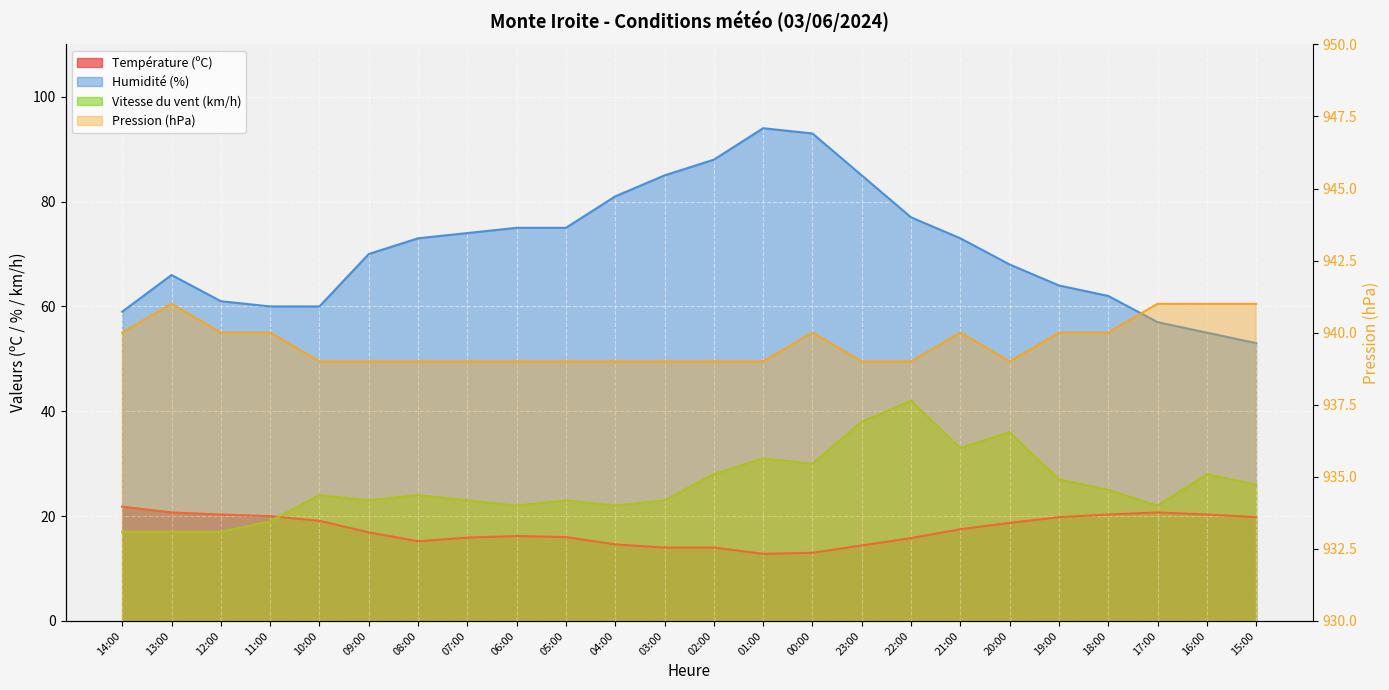

Is it true that Vitesse du vent (km/h) equals 35.0 at 17:00?

False